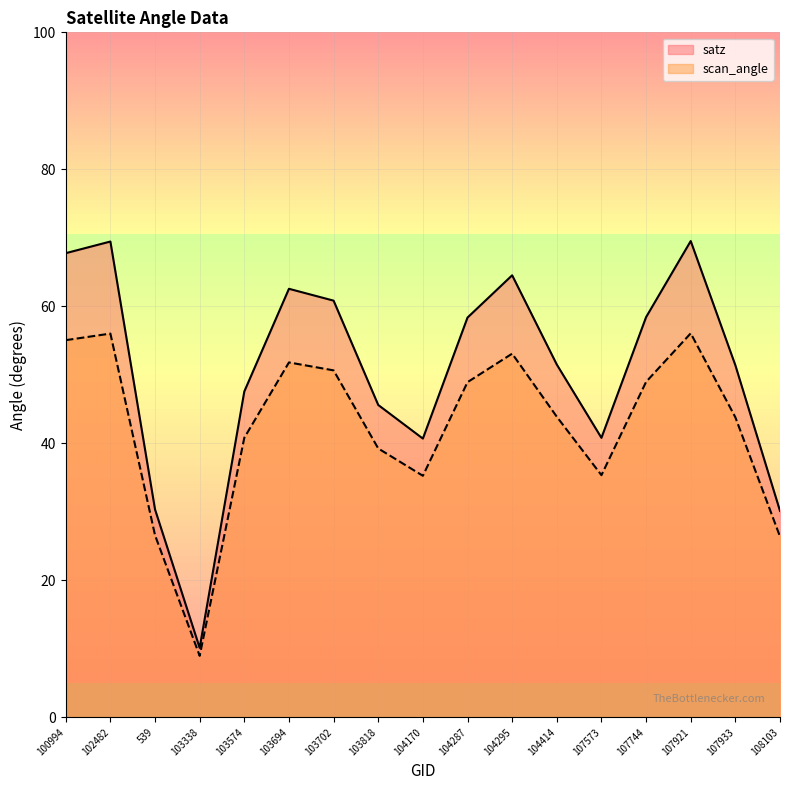

What is the difference between the maximum and second lowest values in the scan_angle series?

29.7